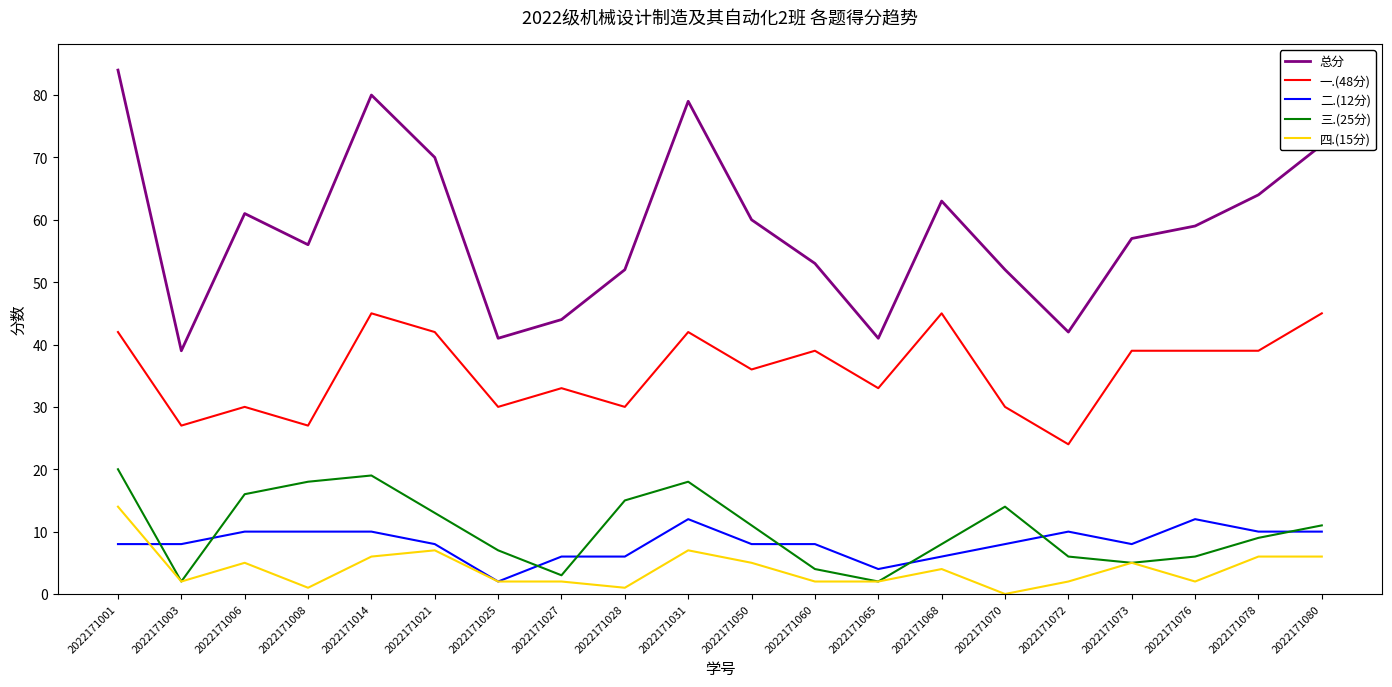

True or false: 一.(48分) and 二.(12分) cross at least once.

False